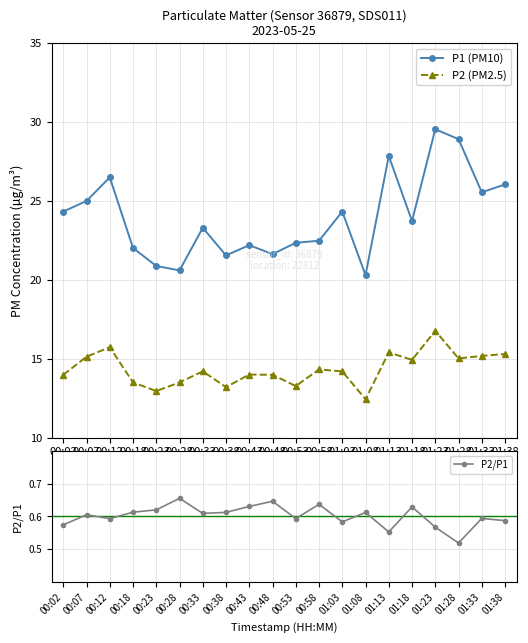

Which series has the widest spread of values?

P1 (PM10)